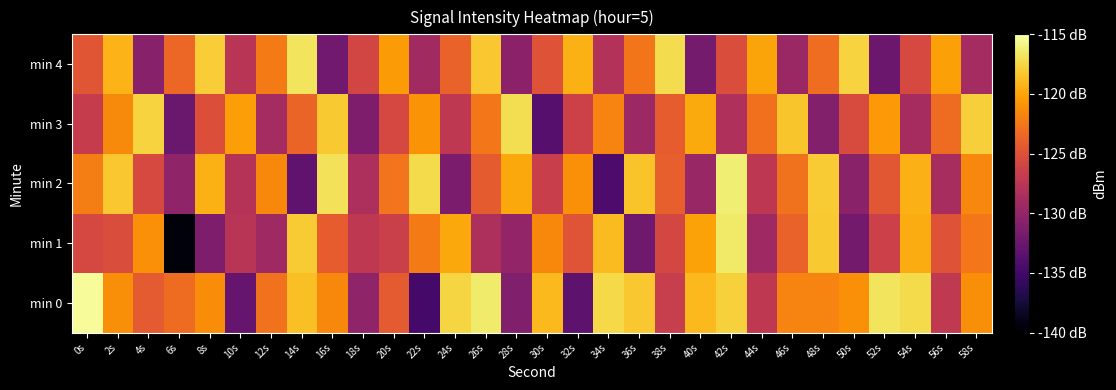

Between 2s and 6s, which is larger?

2s